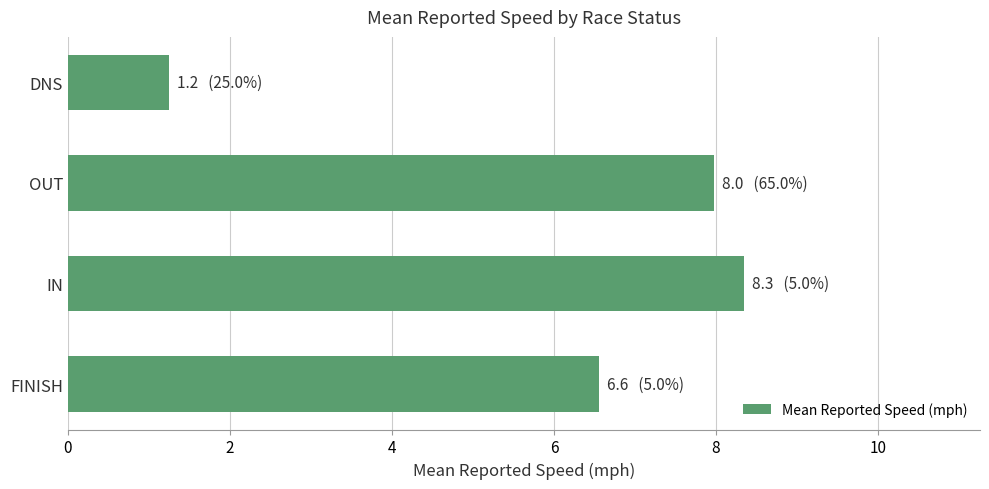

Rank the categories by value from highest to lowest.

IN, OUT, FINISH, DNS